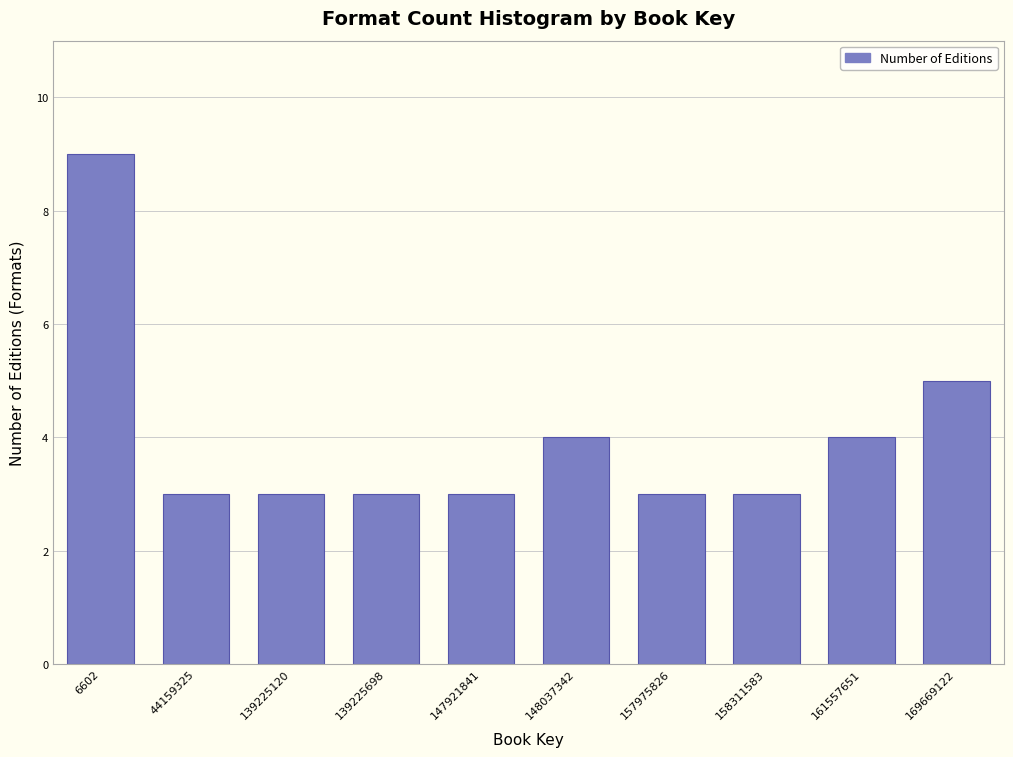

Reading left to right, what are all the values shown in this chart?

6602=9	44159325=3	139225120=3	139225698=3	147921841=3	148037342=4	157975826=3	158311583=3	161557651=4	169669122=5